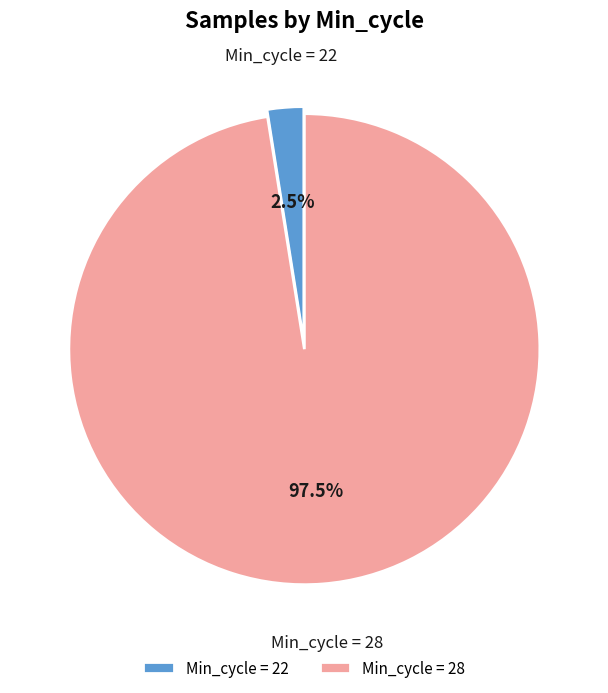

Which category accounts for the majority?

Min_cycle = 28